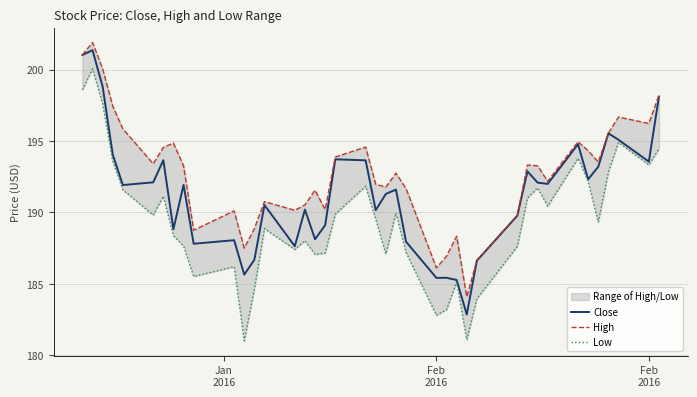

True or false: High and Low cross at least once.

False